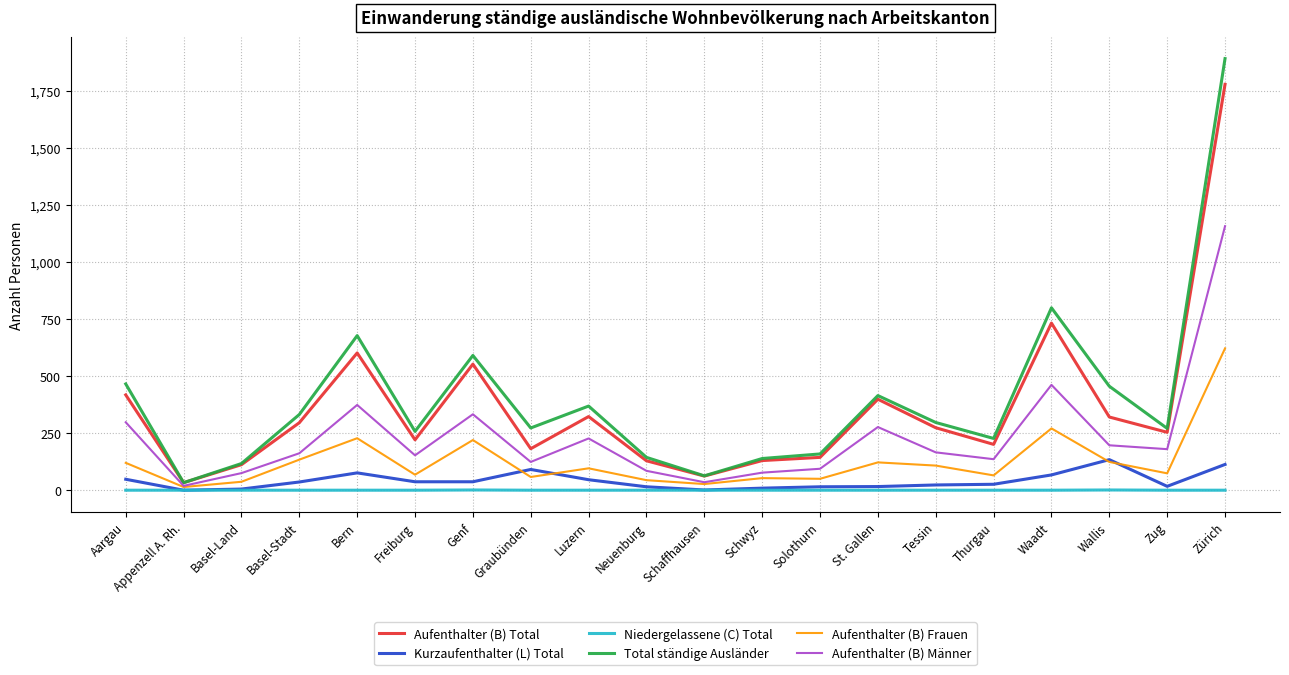

Is the value of Aufenthalter (B) Frauen at Zürich greater than the value of Aufenthalter (B) Männer at Solothurn?

Yes